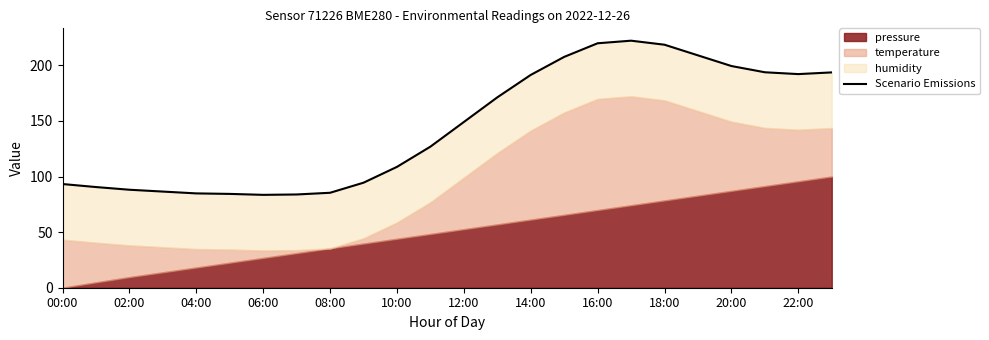

What is the difference between the values at 23 and 08:00?

108.8